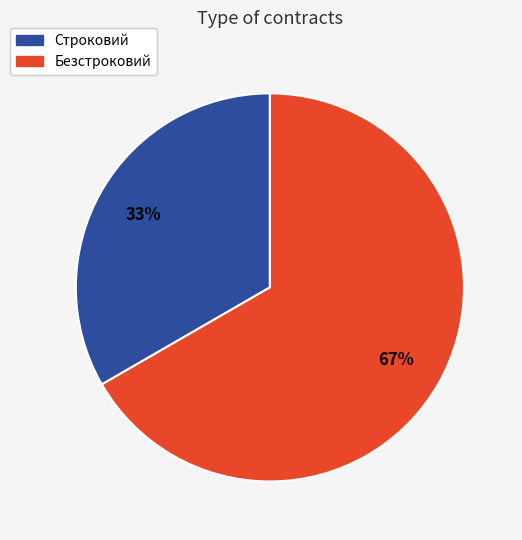

To the nearest percent, what percentage of the pie is Строковий?

33%